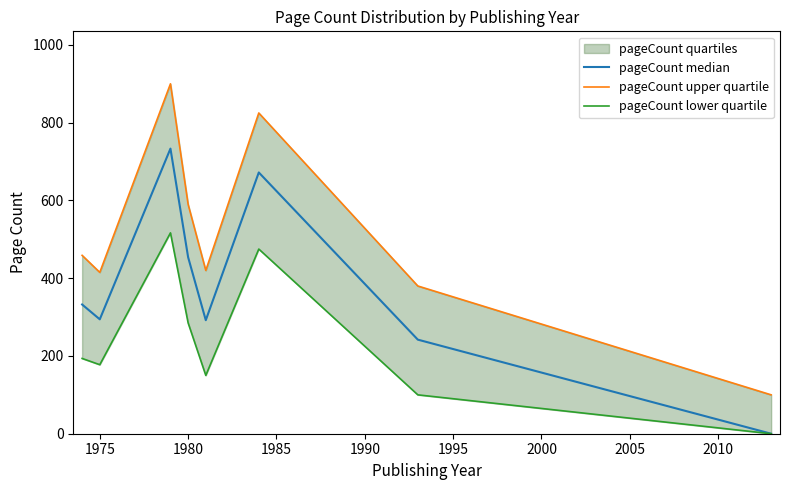

How many values in pageCount lower quartile are above zero?

7